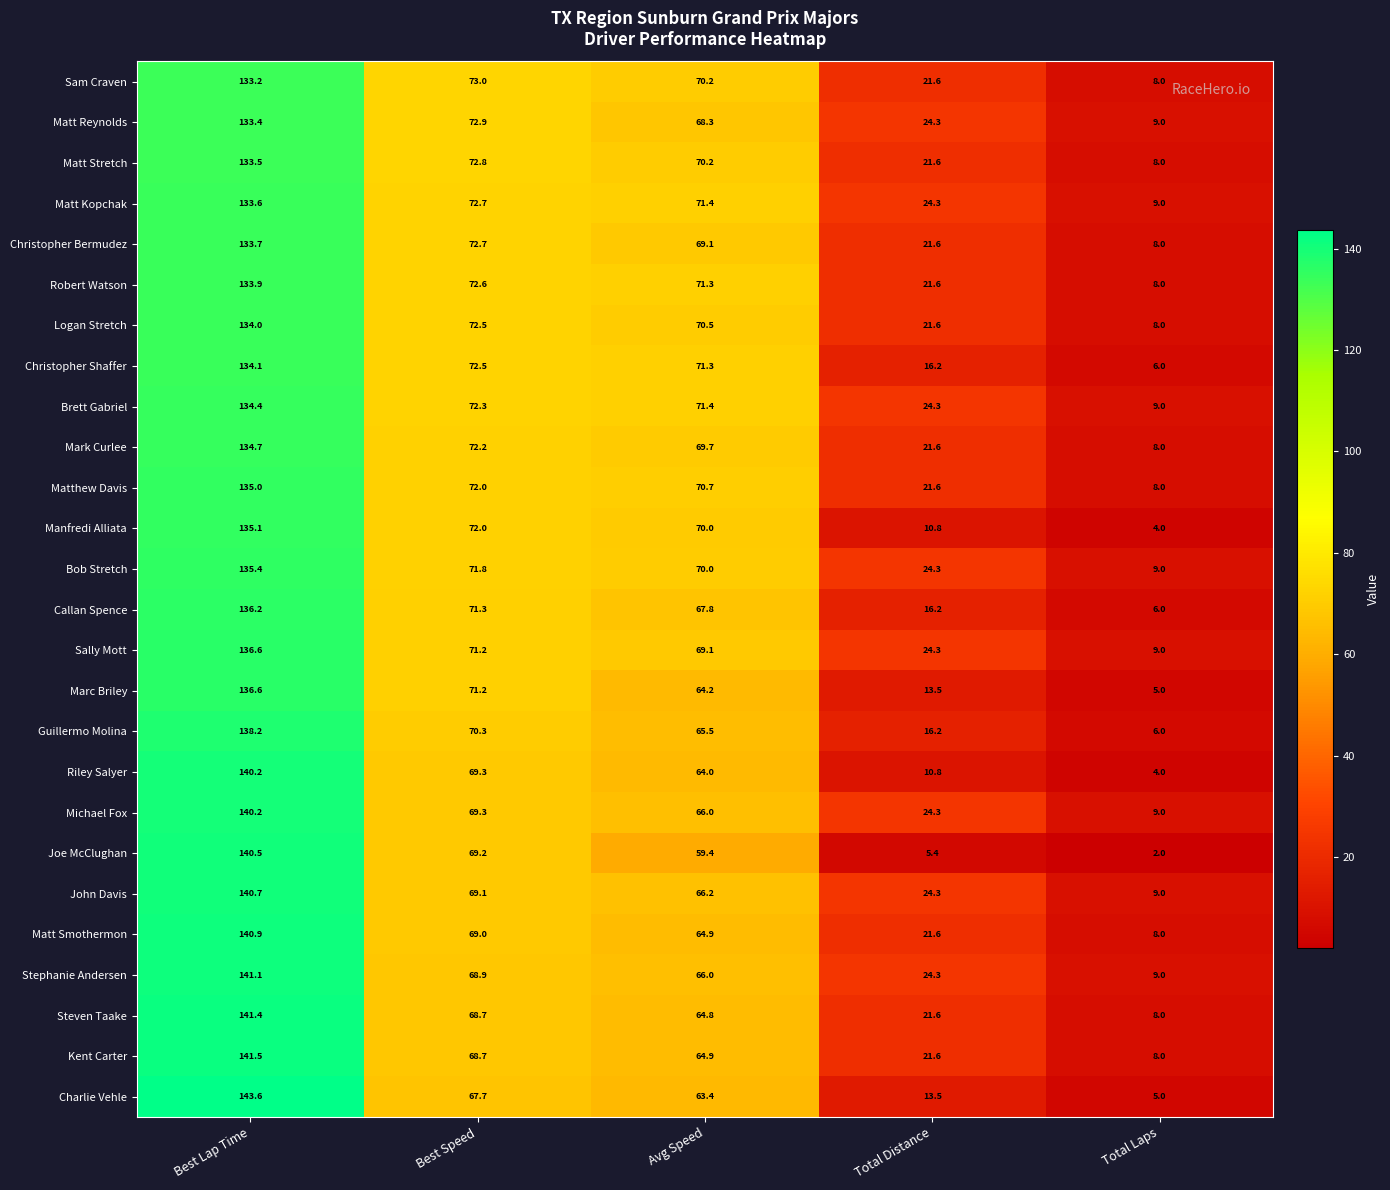

What is the total value across all series at Avg Speed?

1760.3